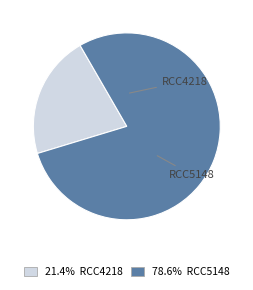

Is there a majority slice in this chart?

Yes